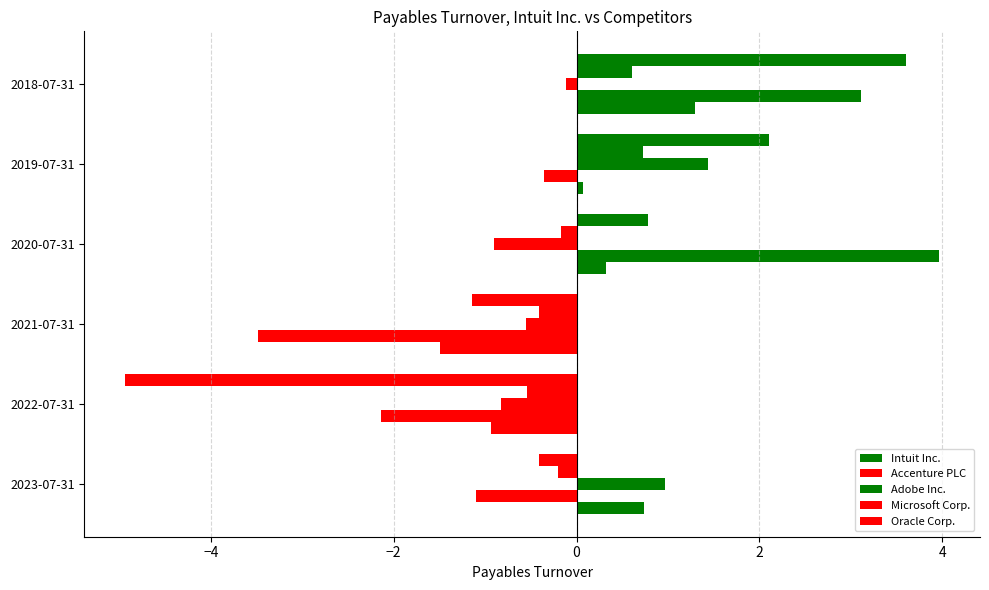

How many series are shown in this chart?

5